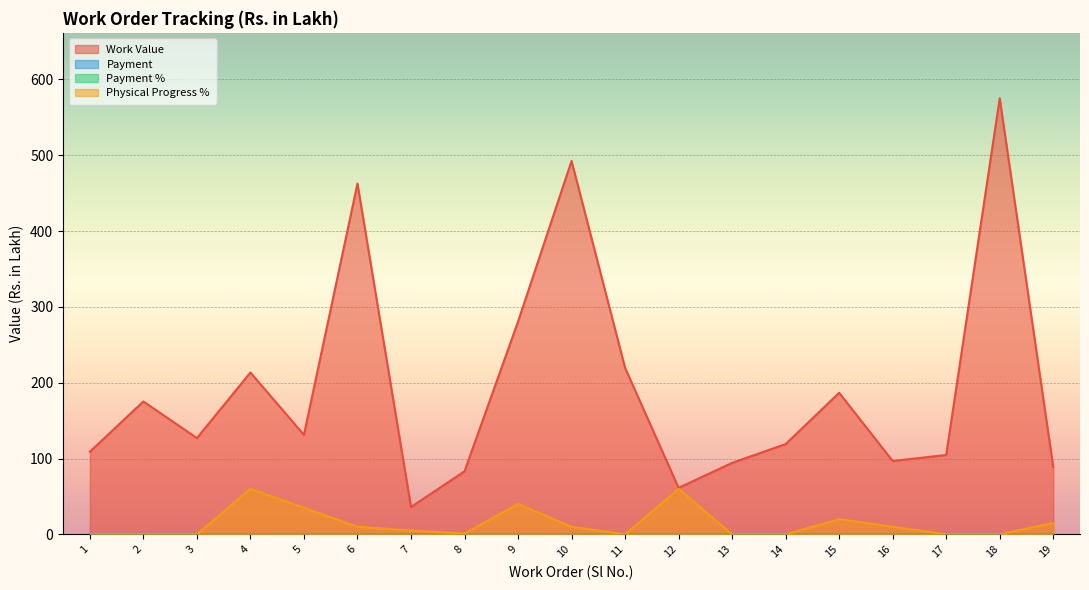

How many positive values does the Physical Progress % series have?

11